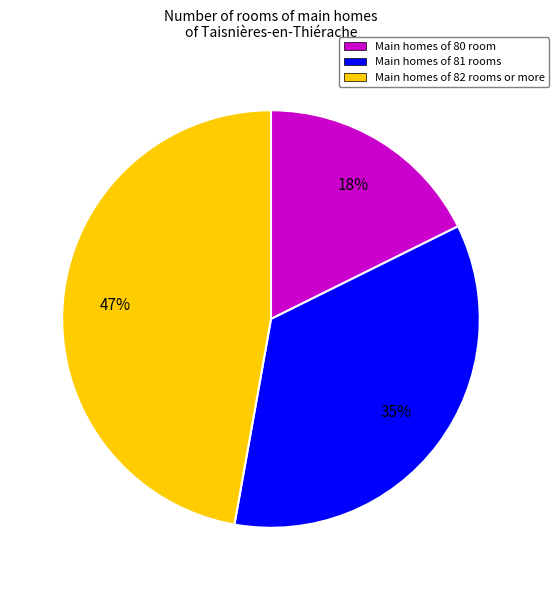

To the nearest percent, what portion does Main homes of 82 rooms or more represent?

47%